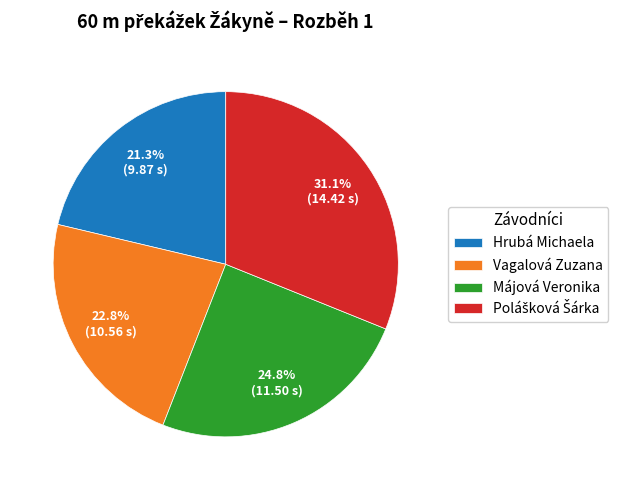

Approximately how many times larger is the value at Hrubá Michaela compared to Vagalová Zuzana?

0.9